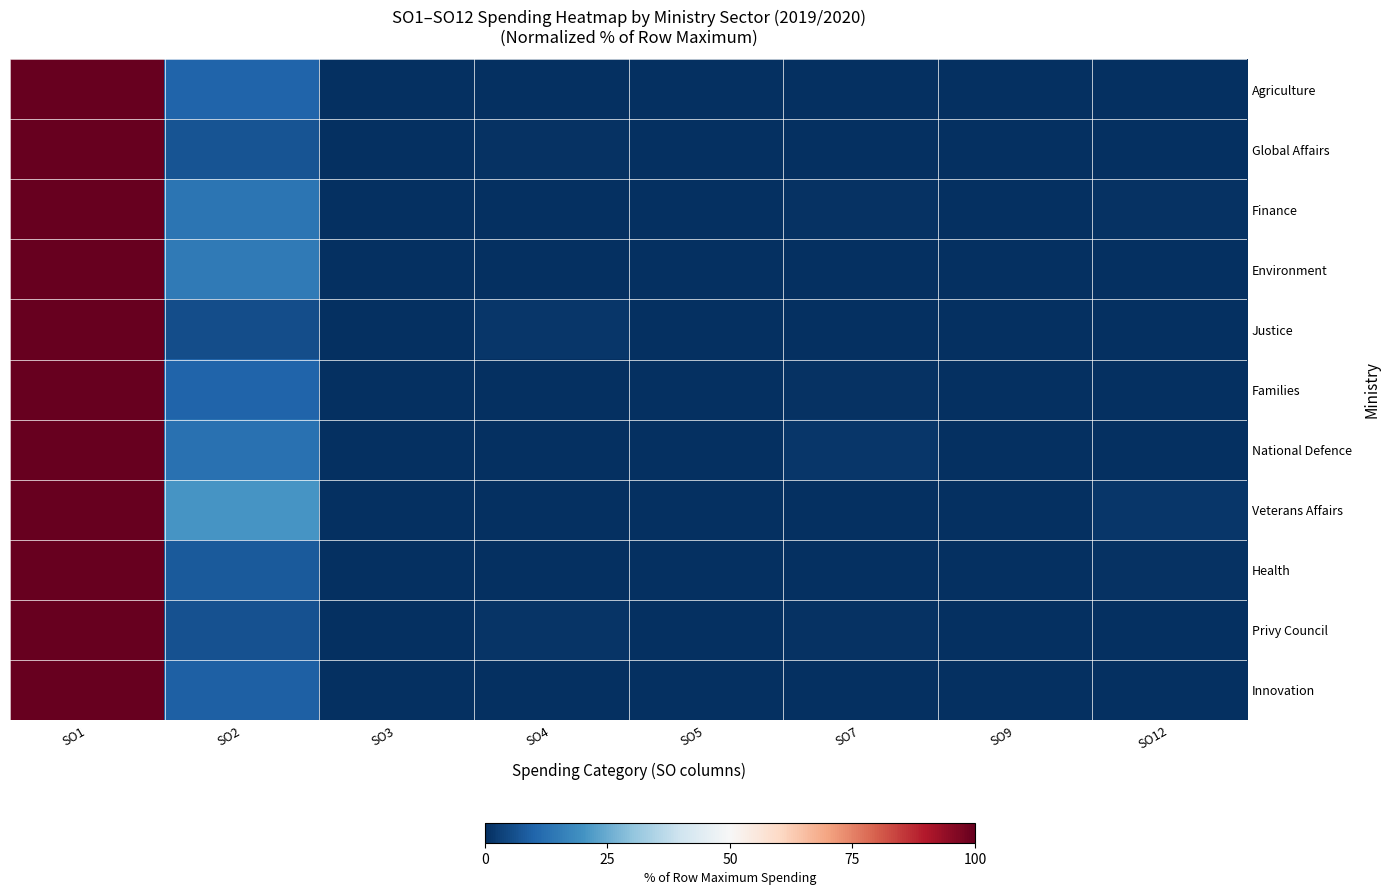

Between SO2 and SO7, which series saw the biggest shift?

Veterans Affairs